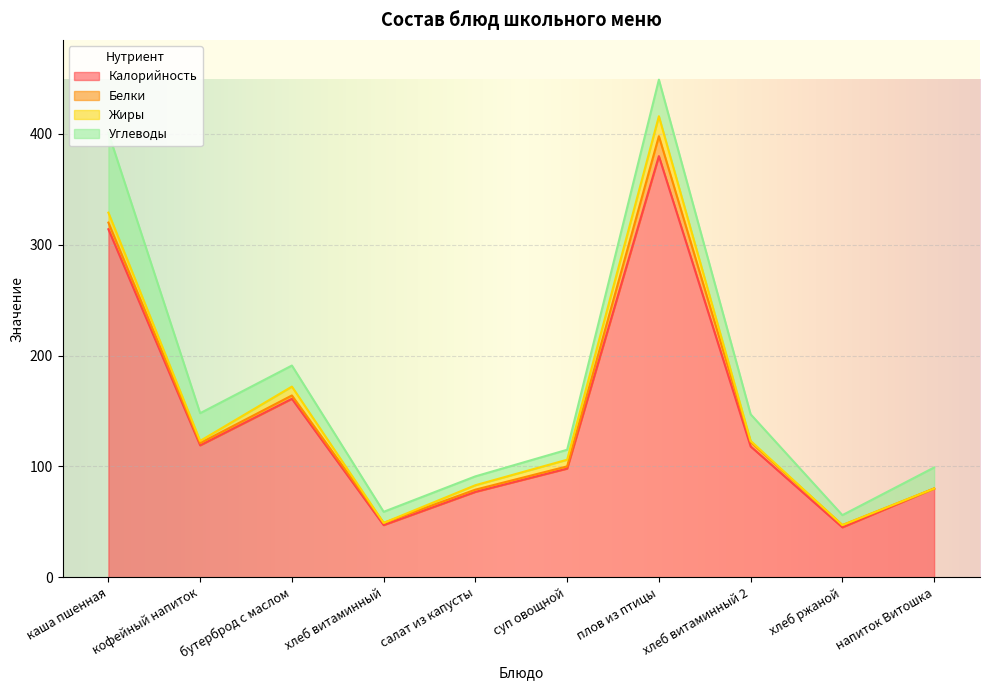

What is the sum of all Углеводы values?

228